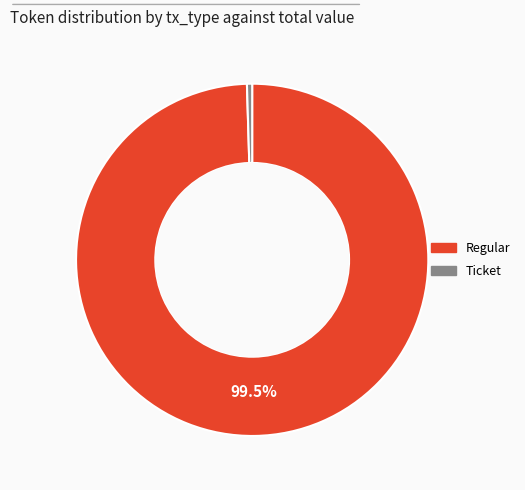

How many segments does this pie chart have?

2